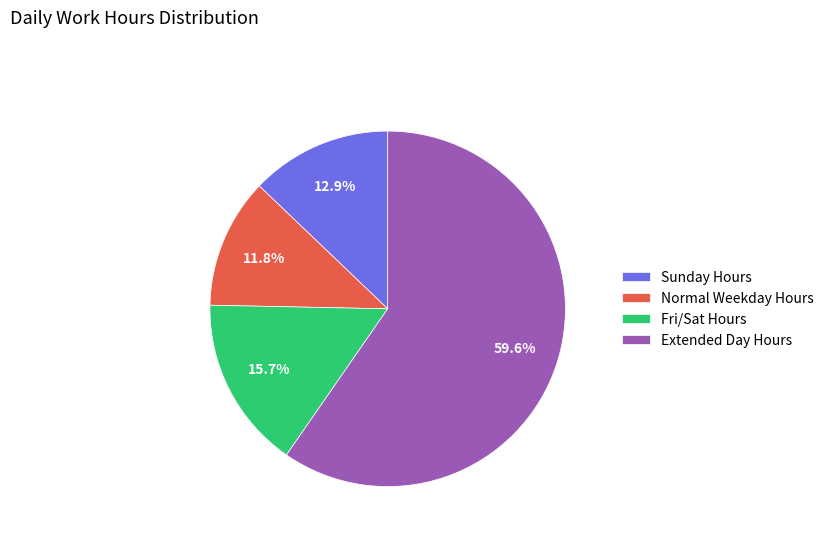

Does any single category account for the majority?

Yes